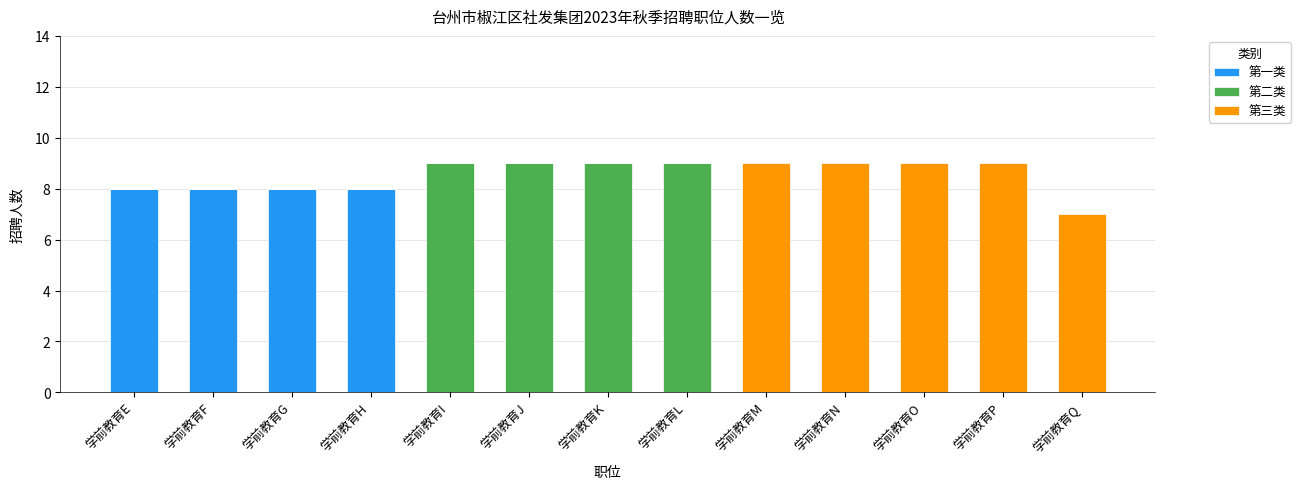

What is the maximum value for 第一类?

8